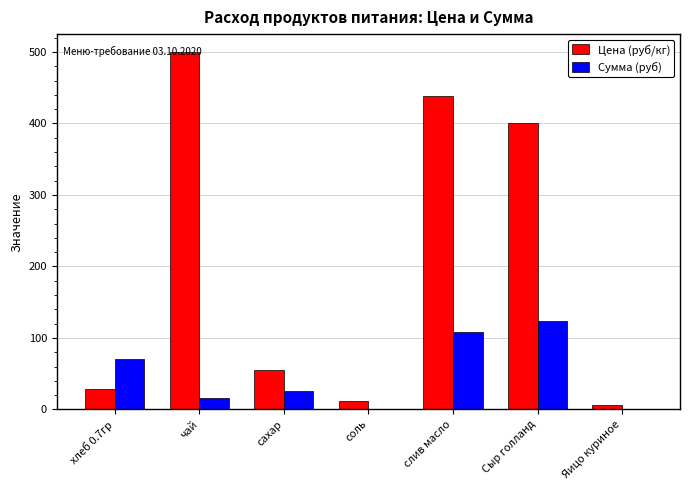

Which series changed the most between Сыр голланд and Яицо куриное?

Цена (руб/кг)